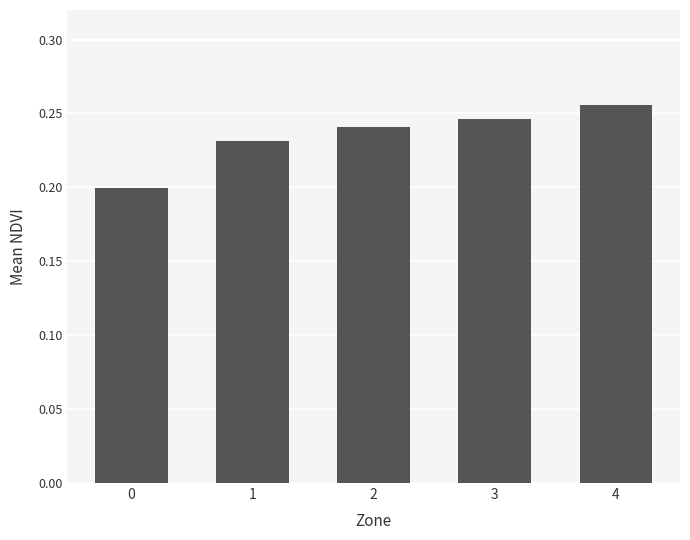

Rank the categories by value from highest to lowest.

4, 3, 2, 1, 0